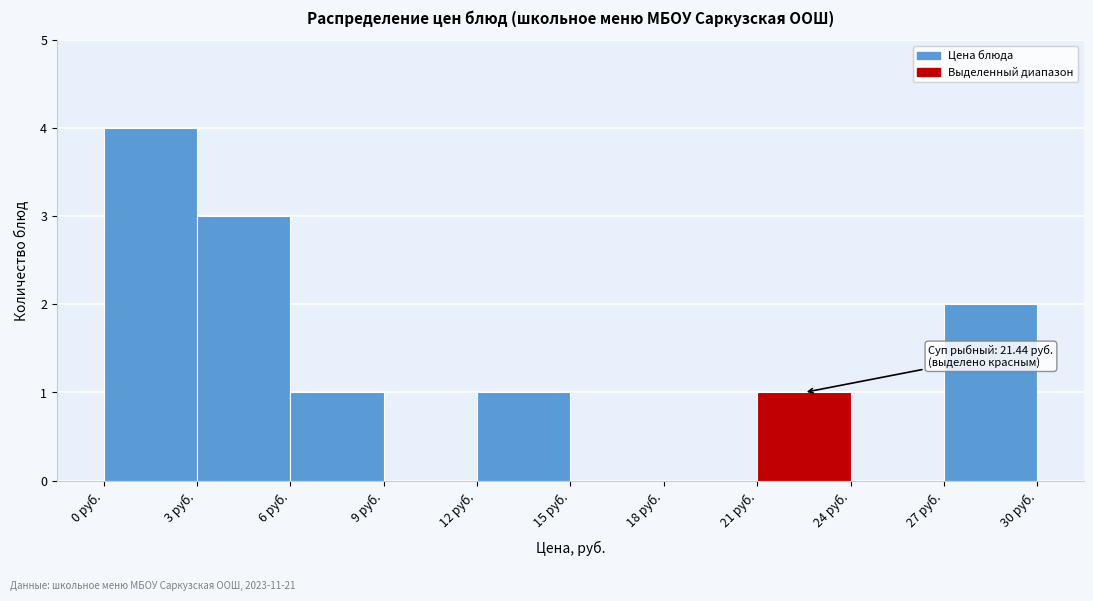

Which range on the x-axis has the tallest bar?

0 to 3